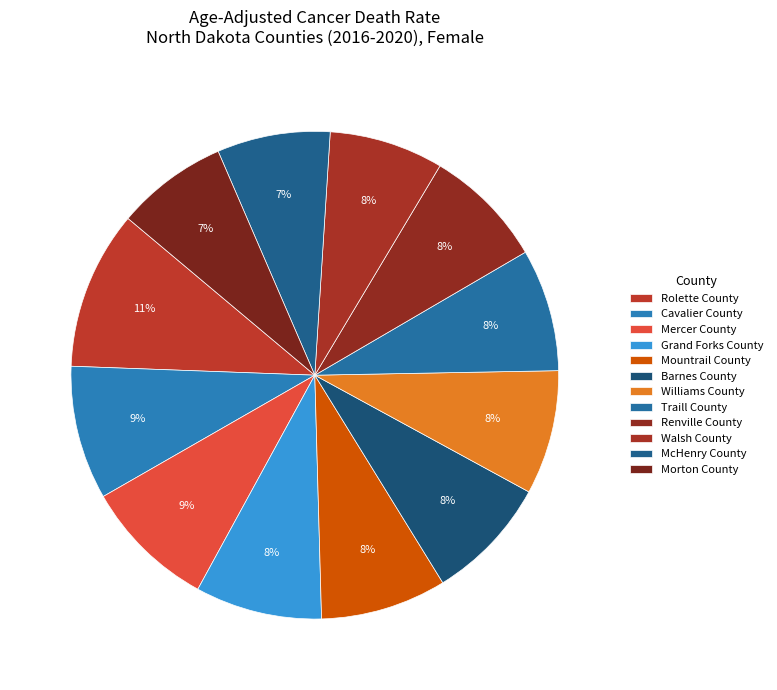

How many segments does this pie chart have?

12